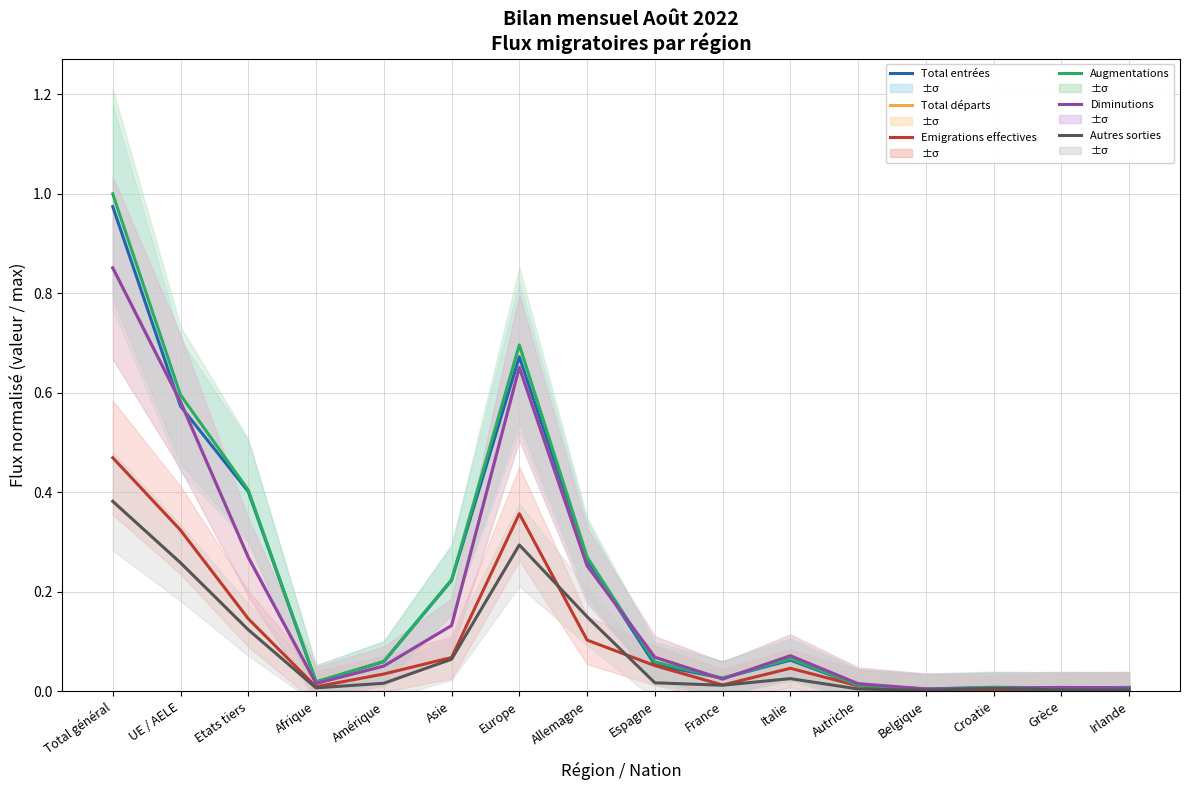

Between Afrique and UE / AELE, which is larger?

UE / AELE